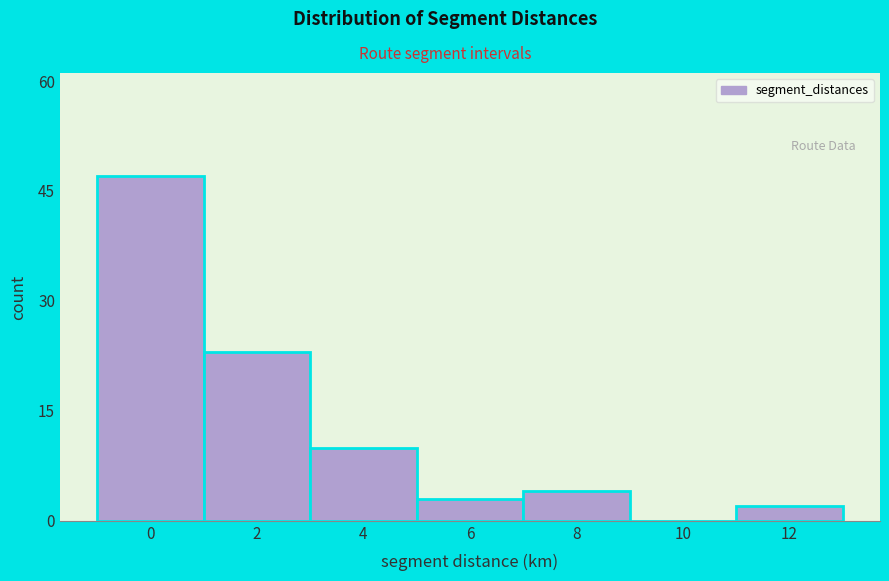

Reading left to right, transcribe all the data shown in this chart.

0=47	2=23	4=10	6=3	8=4	10=0	12=2